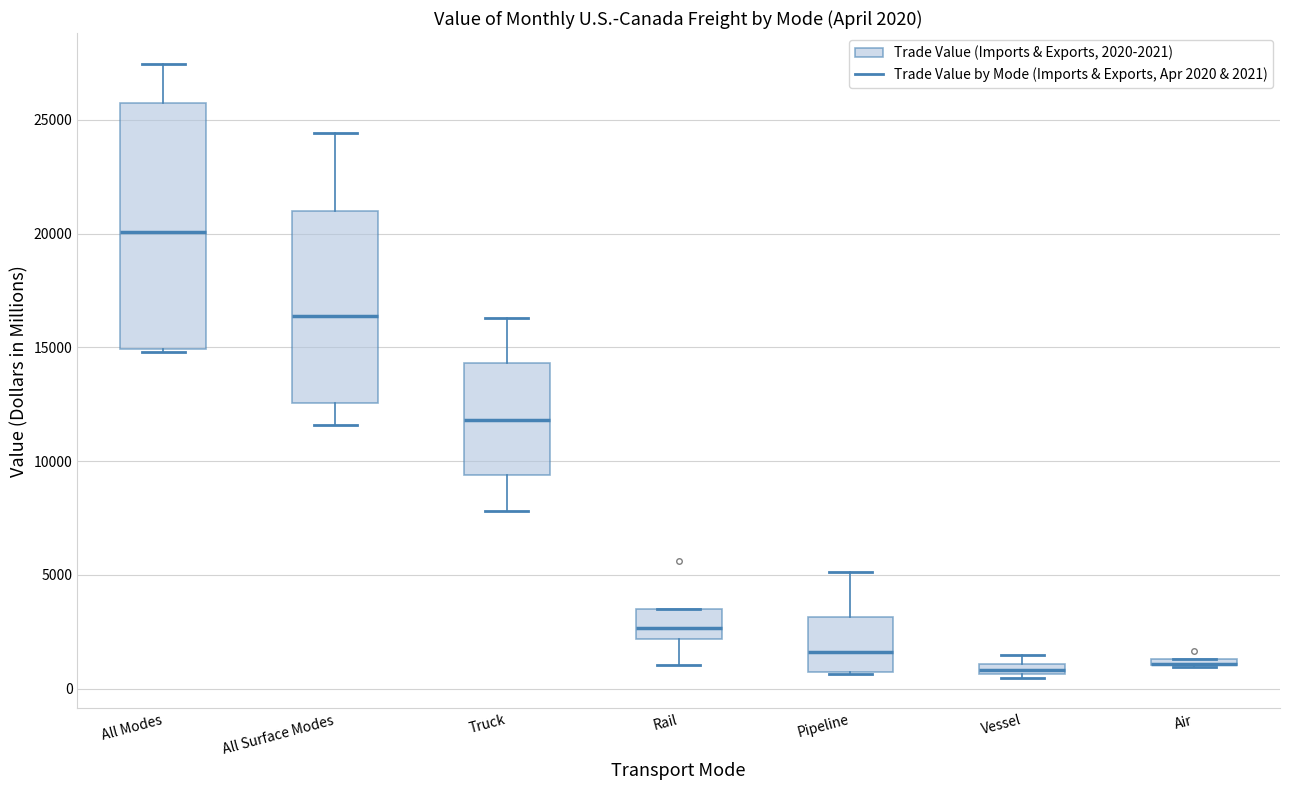

Comparing the boxes themselves (not the whiskers), which one is the tallest?

All Modes